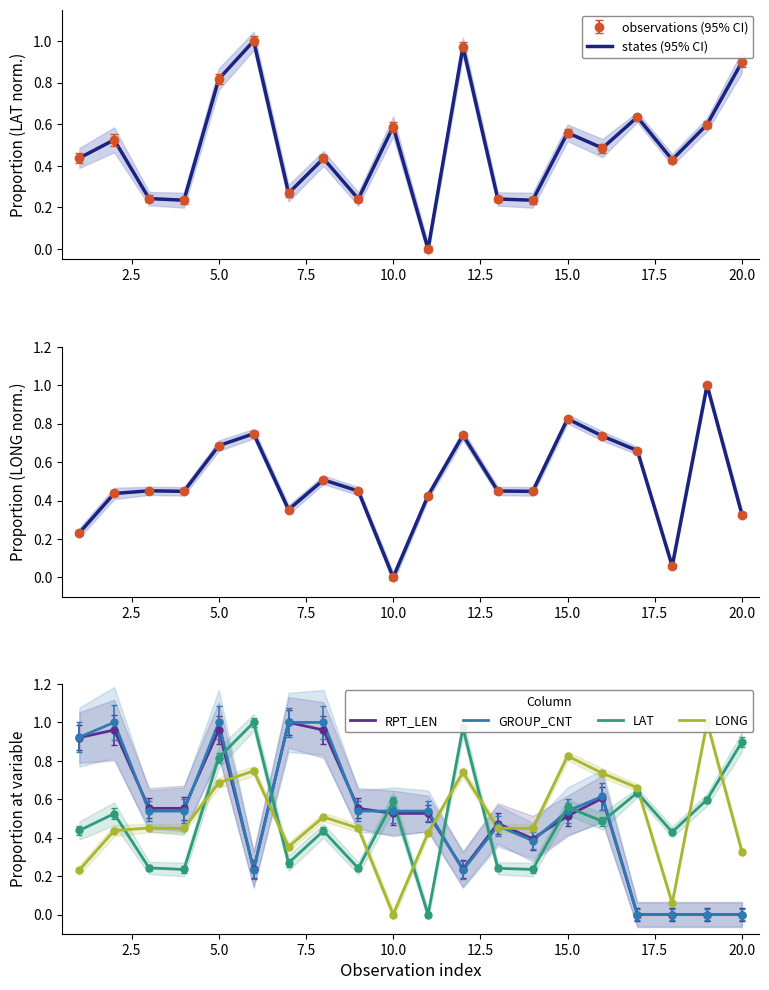

What is the sum of all RPT_LEN values?

10.0